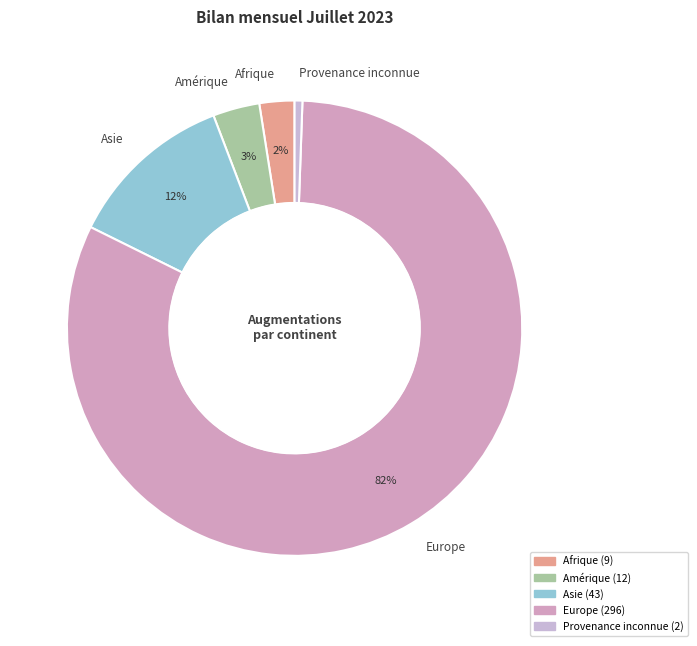

Rank the categories by value from highest to lowest.

Europe, Asie, Amérique, Afrique, Provenance inconnue